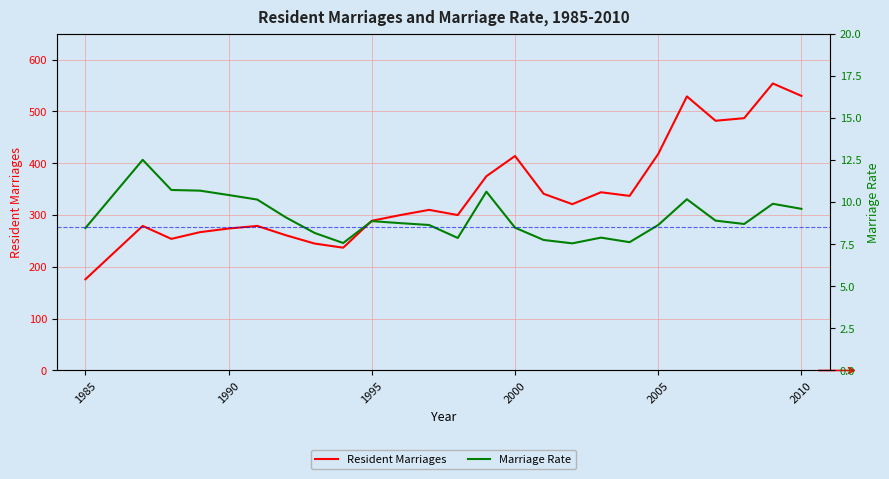

Reading right to left, list all the values displayed in this chart.

Resident Marriages: 530.0	554.0	487.0	482.0	529.0	418.0	337.0	344.0	321.0	341.0	414.0	375.0	300.0	310.0	300.0	289.0	237.0	245.0	261.0	279.0	274.0	267.0	254.0	279.0	176.0
Marriage Rate: 9.6	9.9	8.7	8.9	10.2	8.6	7.6	7.9	7.5	7.8	8.5	10.6	7.9	8.6	8.8	8.9	7.6	8.2	9.1	10.2	10.4	10.7	10.7	12.5	8.5